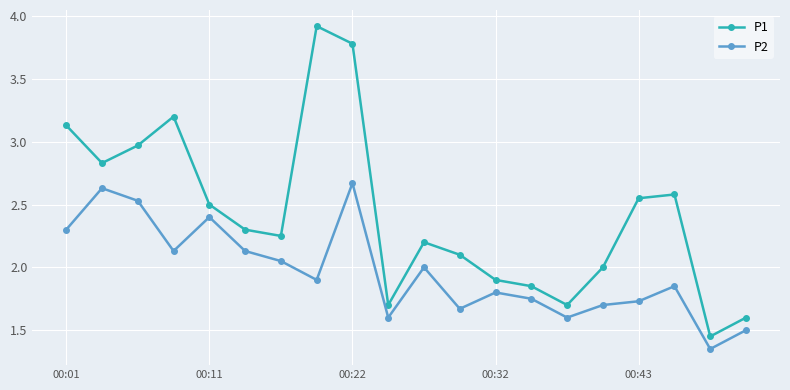

How many lines are shown in the chart?

2